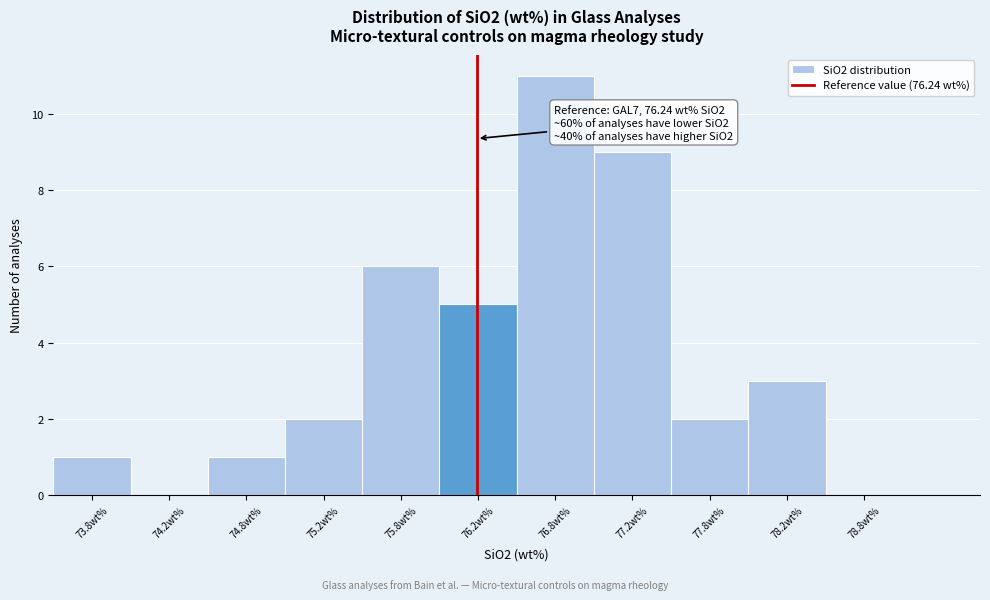

Over which range of the x-axis is the bar tallest?

76.5 to 77.0